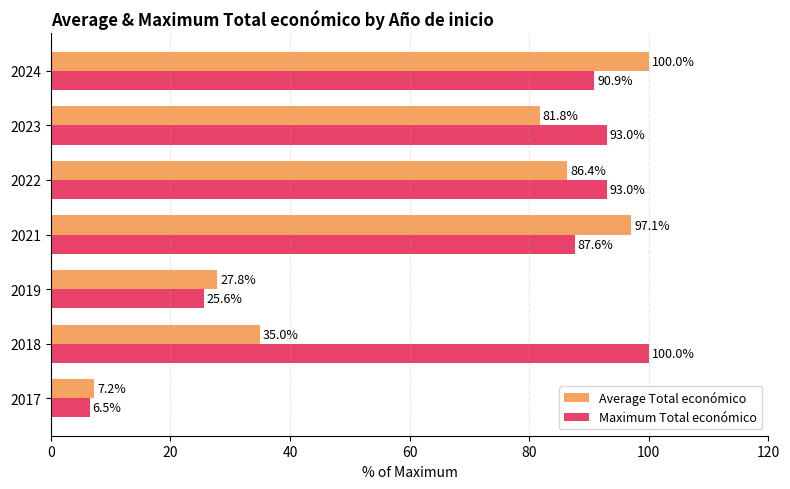

At which label is Average Total económico closest to 53?

2018